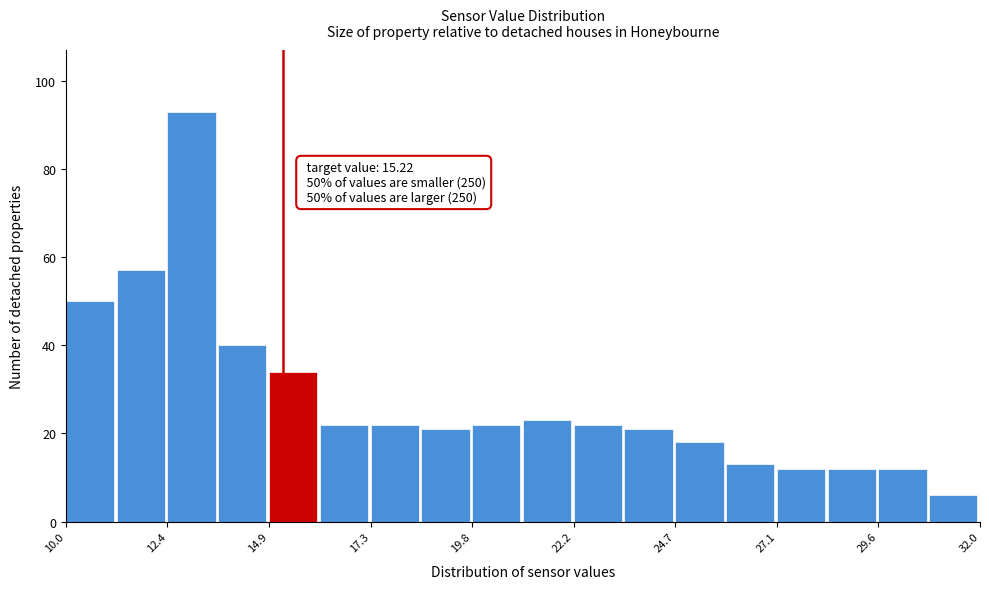

Read against the x-axis, roughly where is the centre of the tallest bar?

13.0